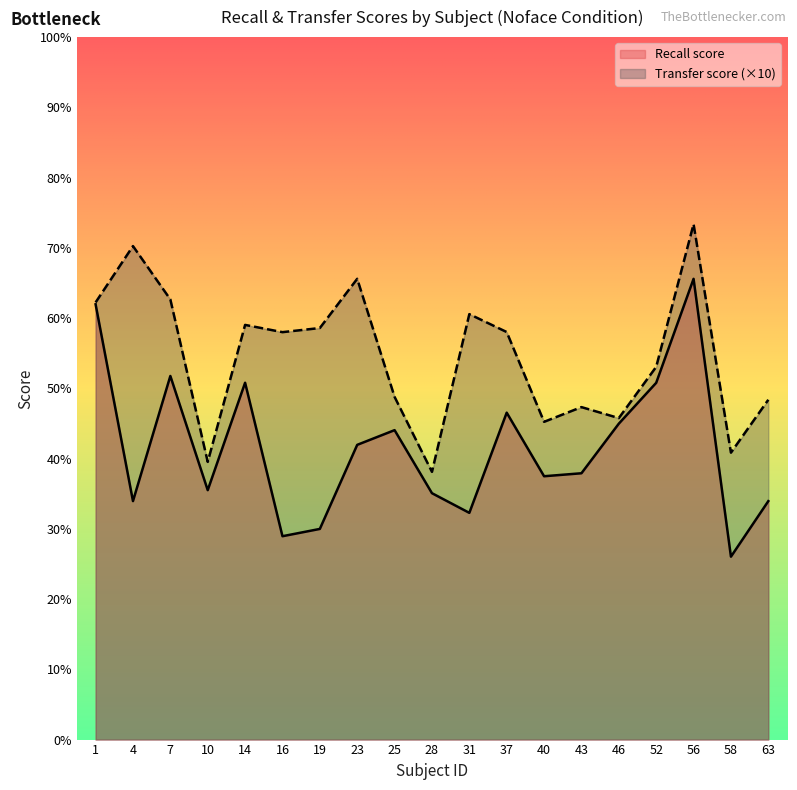

How many distinct data groups are displayed?

2